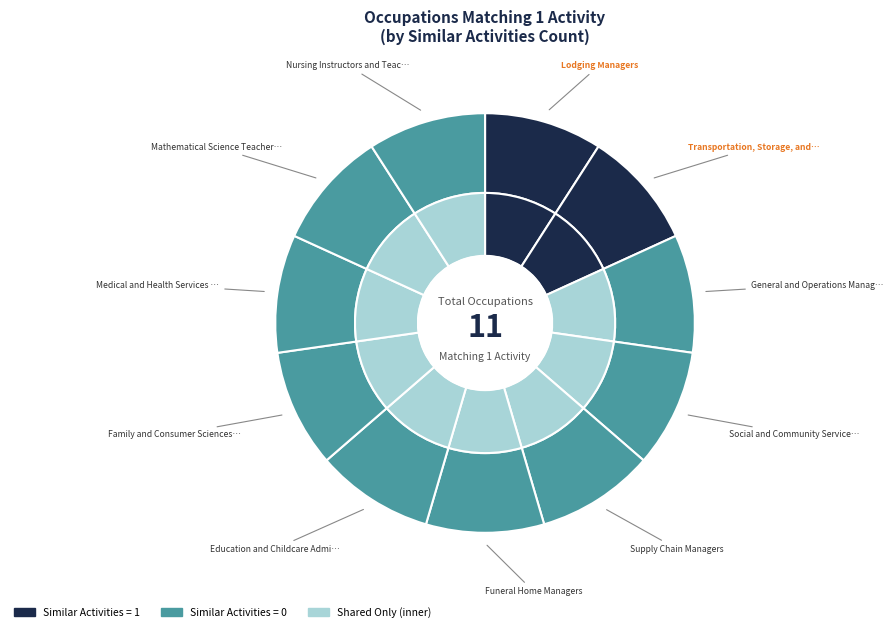

Rank the categories by value from highest to lowest.

Lodging Managers, Transportation, Storage, and Distribution Managers, General and Operations Managers, Social and Community Service Managers, Supply Chain Managers, Funeral Home Managers, Education and Childcare Administrators, Family and Consumer Sciences Teachers, Medical and Health Services Managers, Mathematical Science Teachers, Nursing Instructors and Teachers